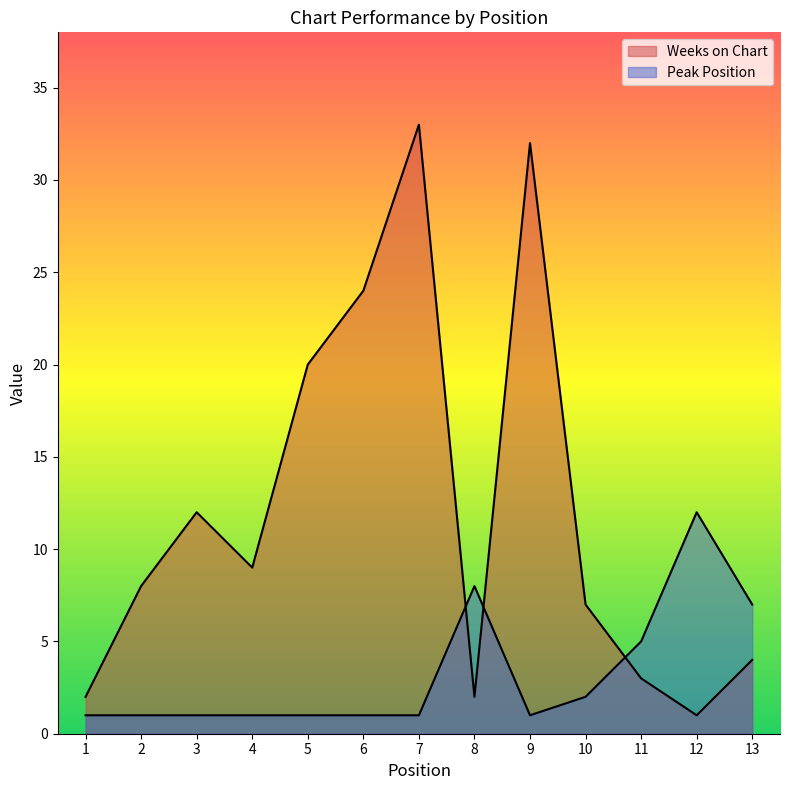

At which category is the sum across all series the highest?

7